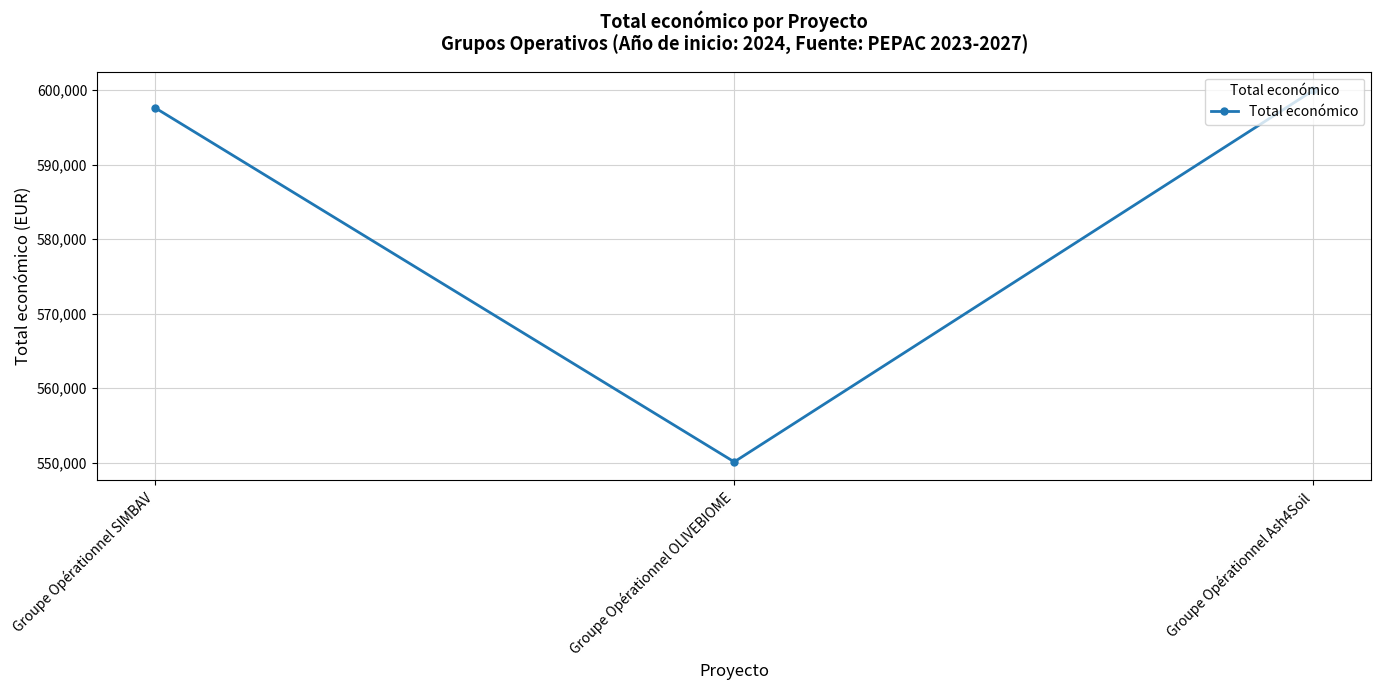

Which category has the lowest value across all series?

Groupe Opérationnel OLIVEBIOME